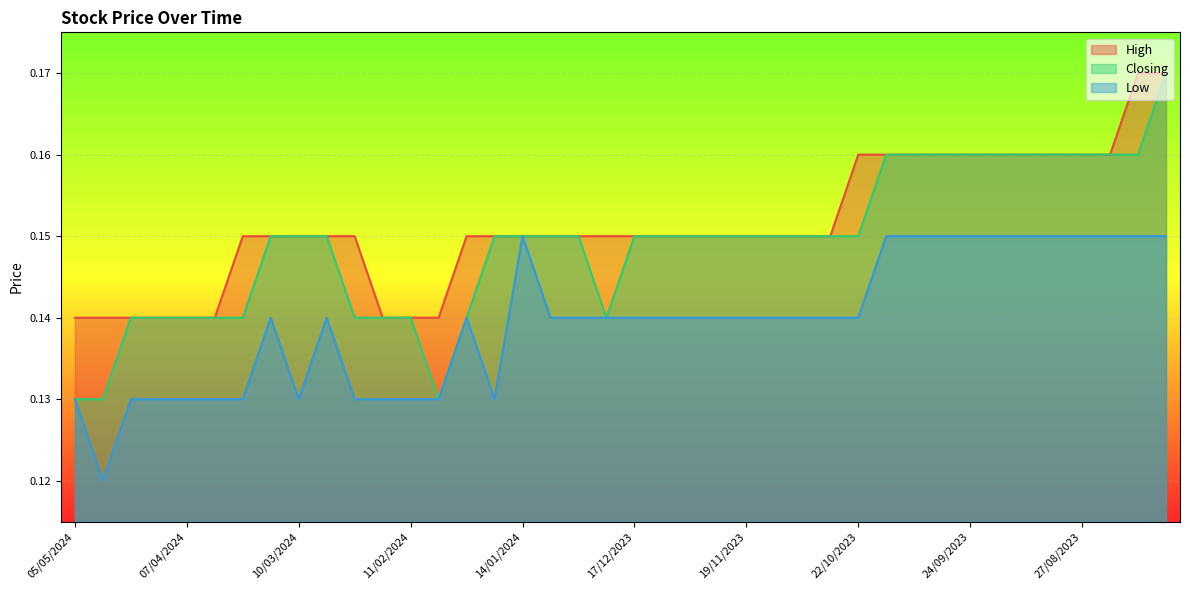

At which label does Closing reach its minimum?

05/05/2024